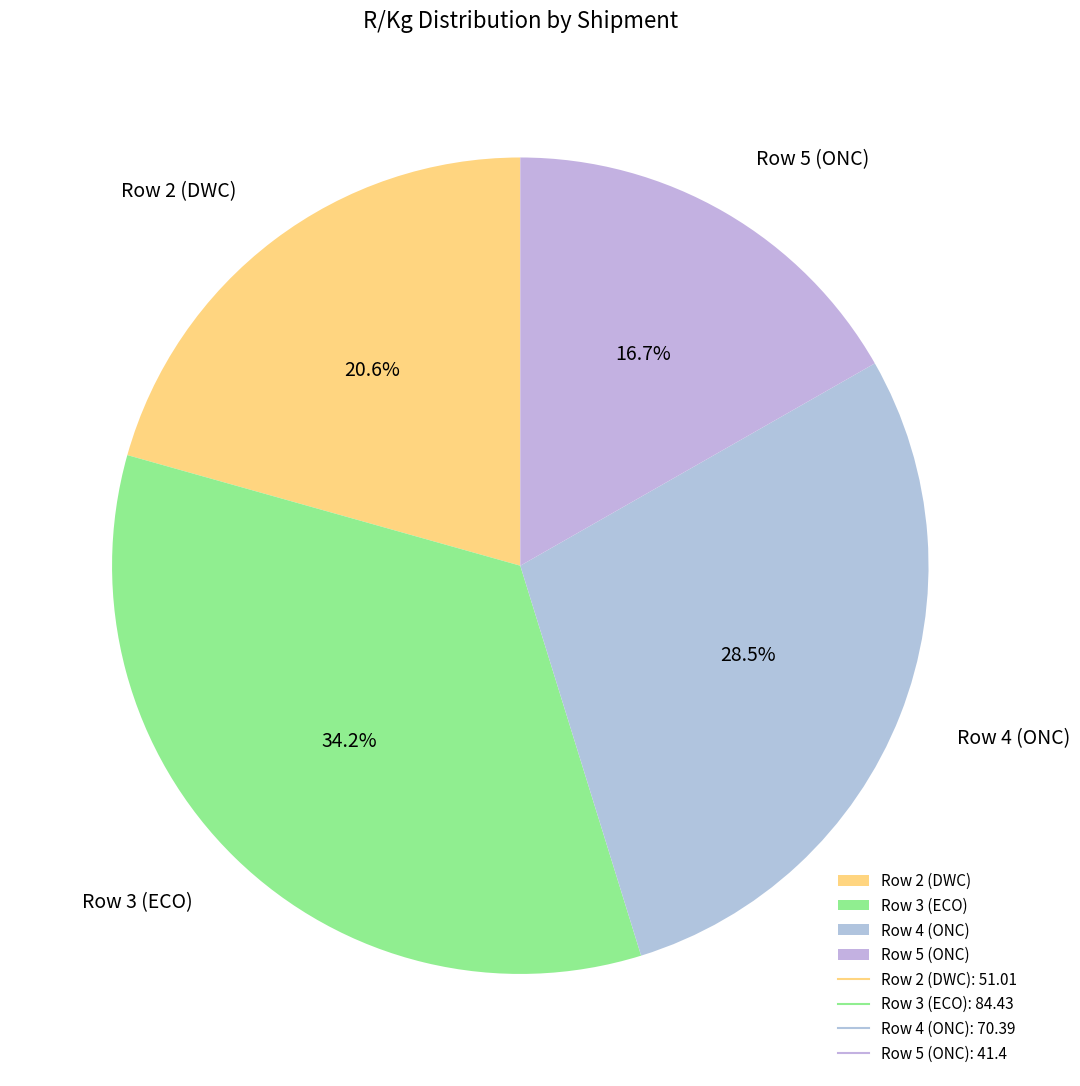

Do Row 5 (ONC) and Row 2 (DWC) together represent more than half of the pie?

No